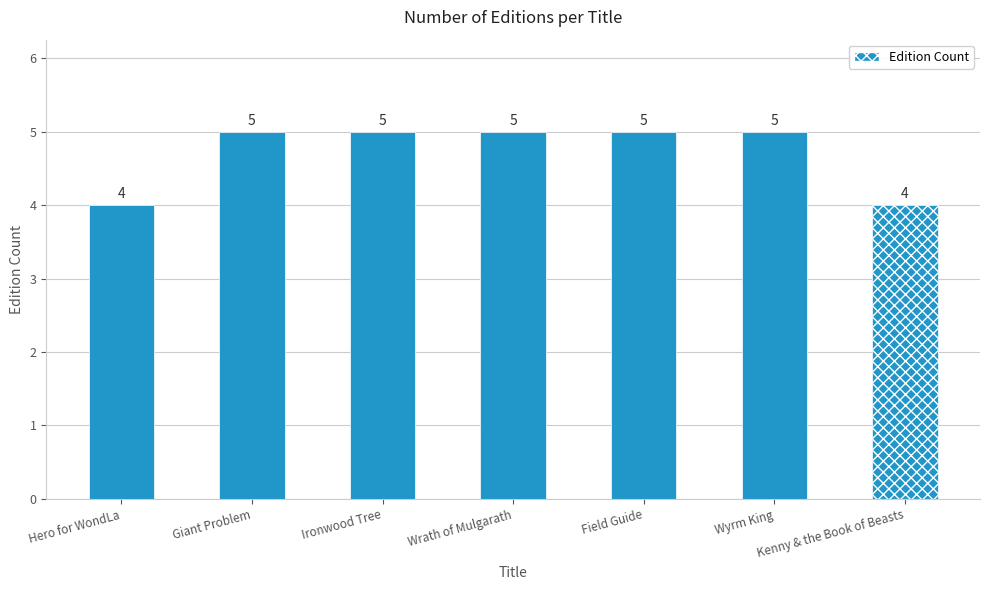

Between Wyrm King and Giant Problem, which is larger?

Wyrm King